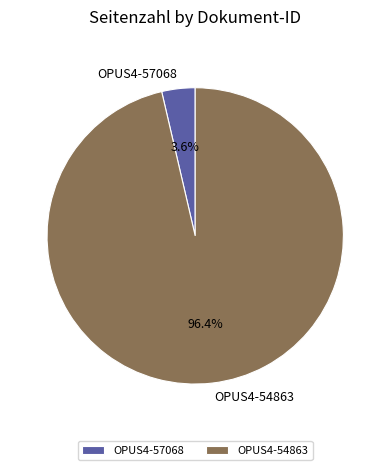

What is the majority slice?

OPUS4-54863